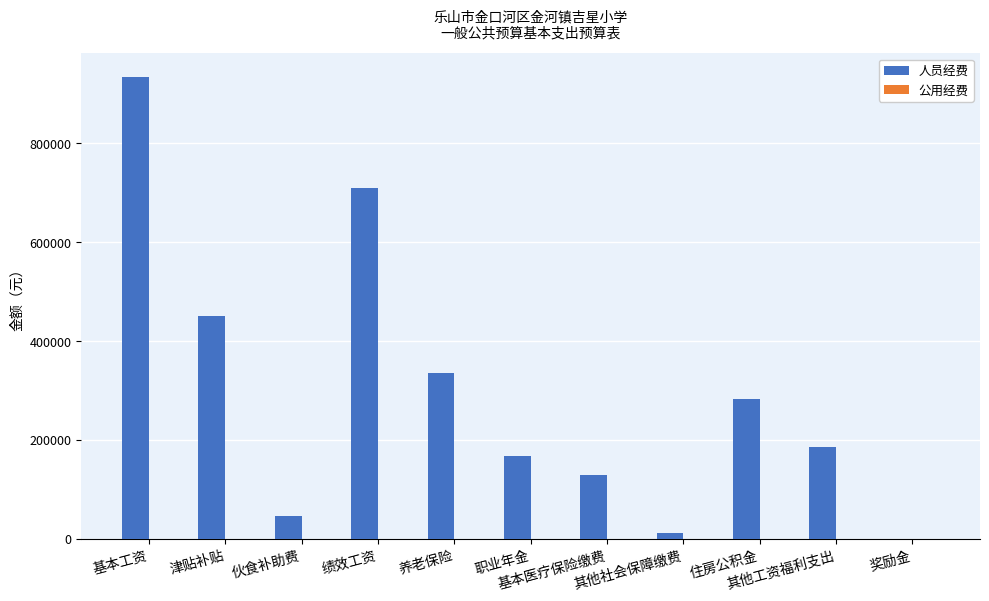

What is the maximum value shown in the chart?

934668